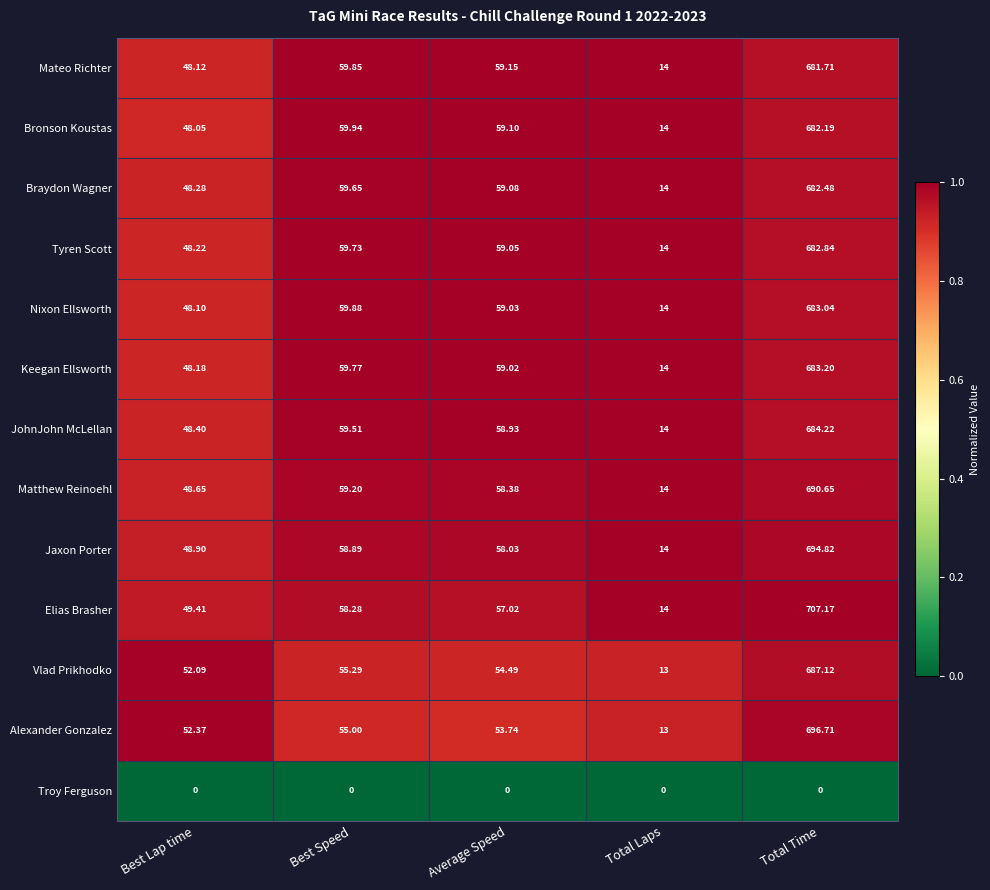

Which series has the widest spread of values?

Elias Brasher